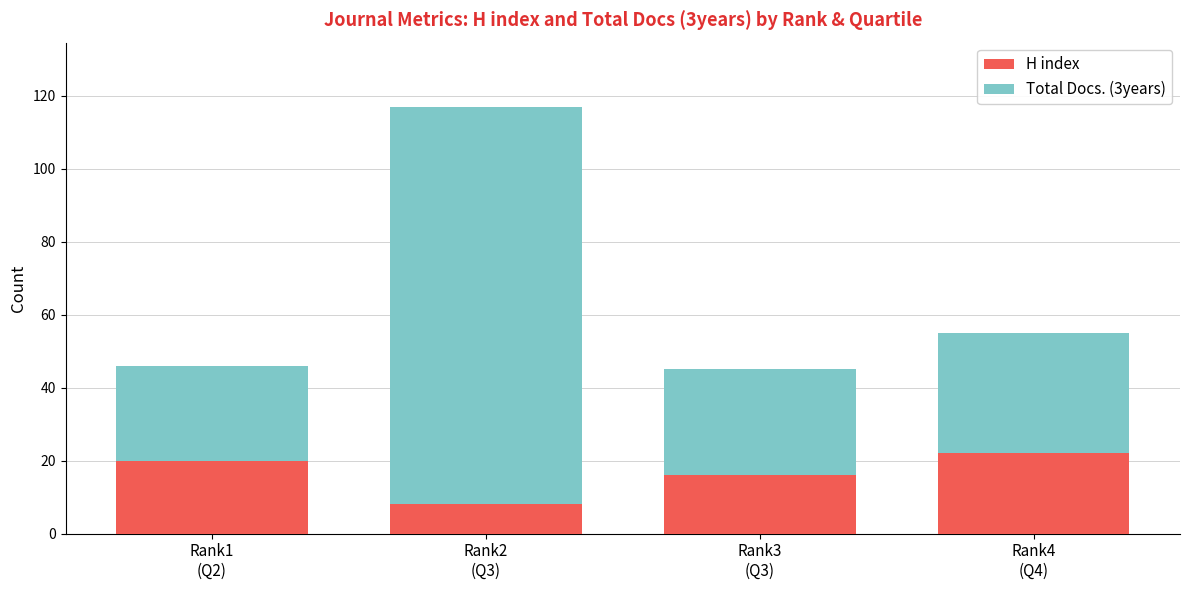

What is the minimum value for H index?

8